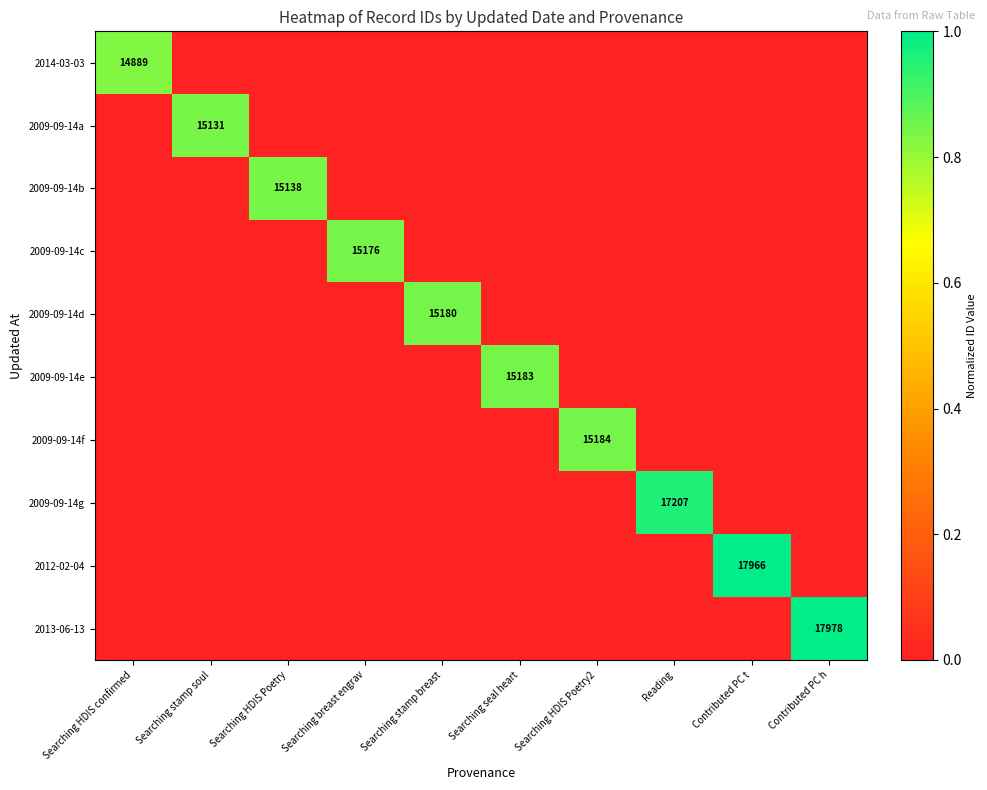

The 2009-09-14a series shows 8100 at Searching stamp soul. True or false?

False